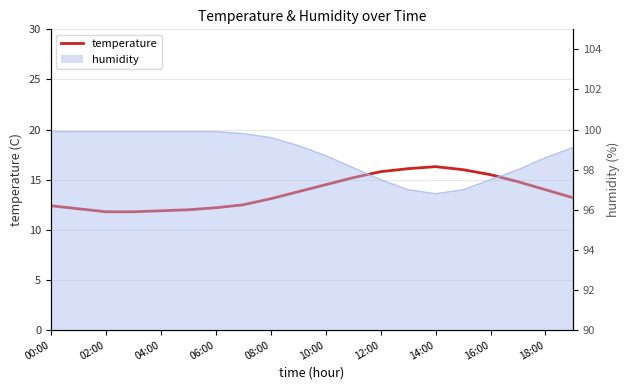

What is the difference between the values at 15 and 17?

1.2